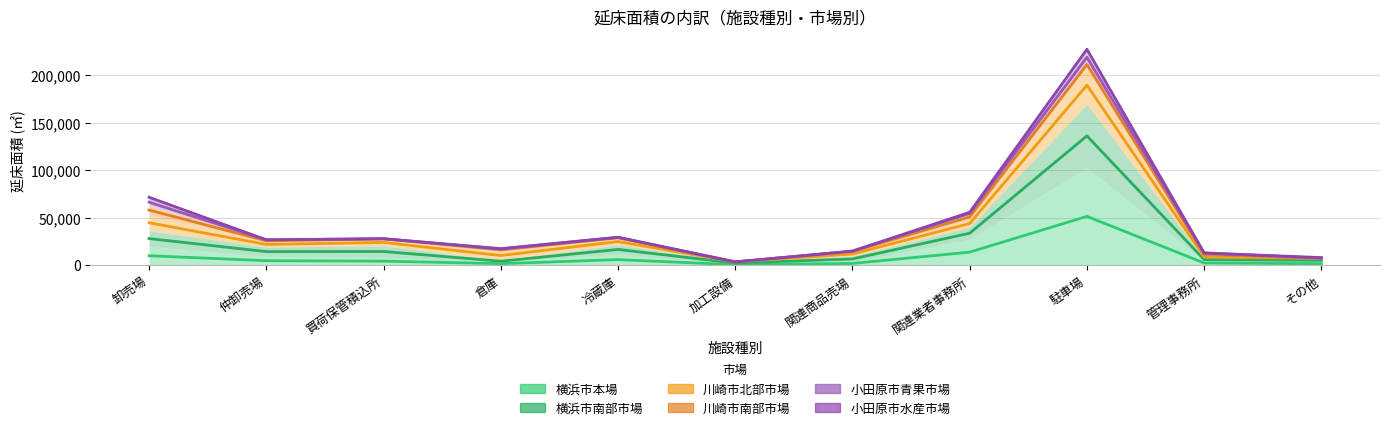

Reading right to left, extract all data points from this chart.

横浜市本場: 1603.5	2336.0	51358.0	13769.0	1839.0	541.5	5869.5	1648.5	4270.5	4717.5	9979.0
横浜市南部市場: 5086.5	5847.5	136061.0	33686.0	6586.0	2272.5	16569.5	4205.5	14431.0	14297.0	28025.5
川崎市北部市場: 7134.0	8674.0	189429.5	43877.5	11761.0	3462.0	24909.5	10164.0	23980.5	21852.5	44651.5
川崎市南部市場: 7317.0	11463.0	211157.0	50833.0	14428.0	3462.0	28791.0	16054.5	27742.0	25637.0	58071.0
小田原市青果市場: 7426.0	12751.0	218861.0	54483.5	14828.0	3462.0	29289.5	17119.0	27844.0	26728.0	66309.0
小田原市水産市場: 8024.5	12944.0	227204.5	55727.0	14828.0	3462.0	29416.0	17410.0	27844.0	26728.0	71473.5